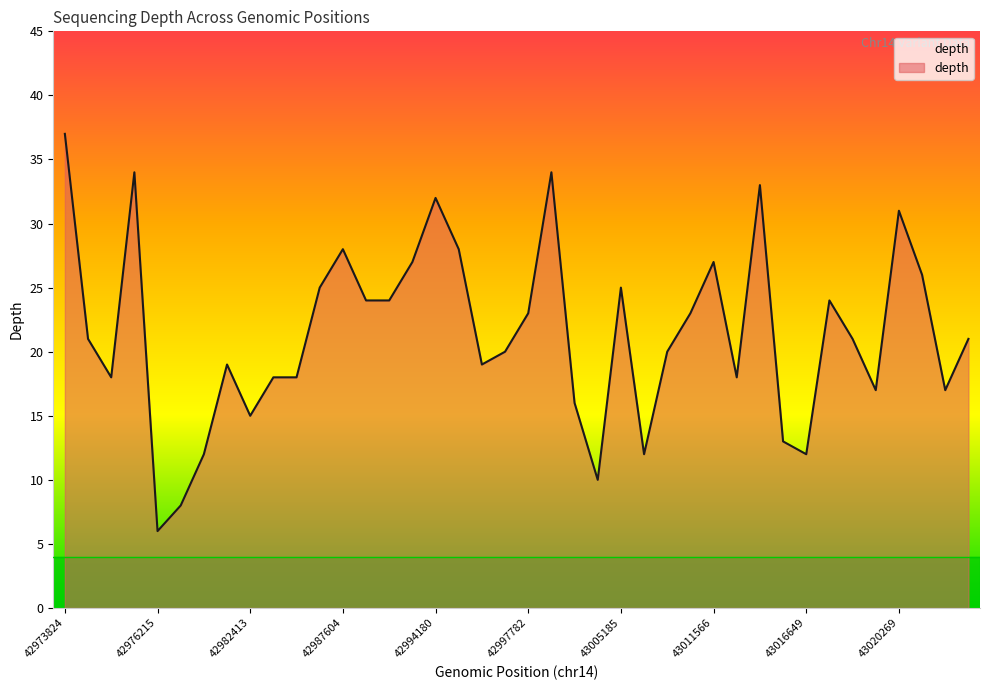

What is the difference between the maximum and minimum values?

31